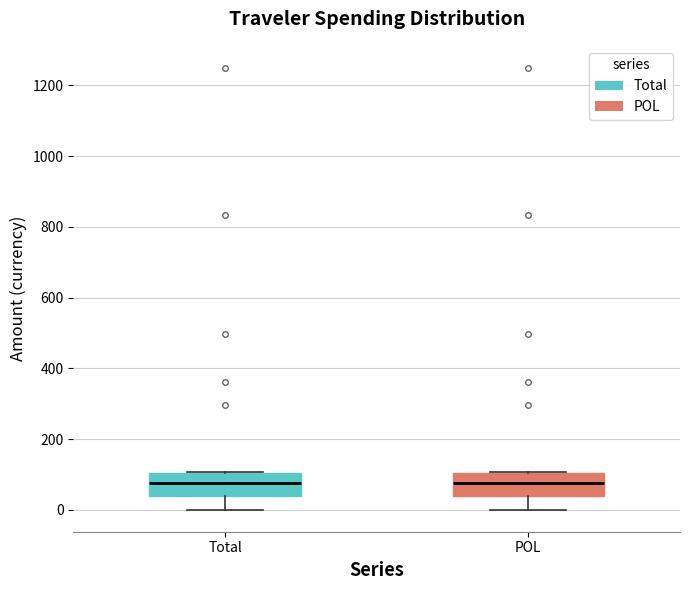

Where is the lower edge of the box for POL on the y-axis? The values are not printed on the chart, so give them approximately, as read against the axis.

40